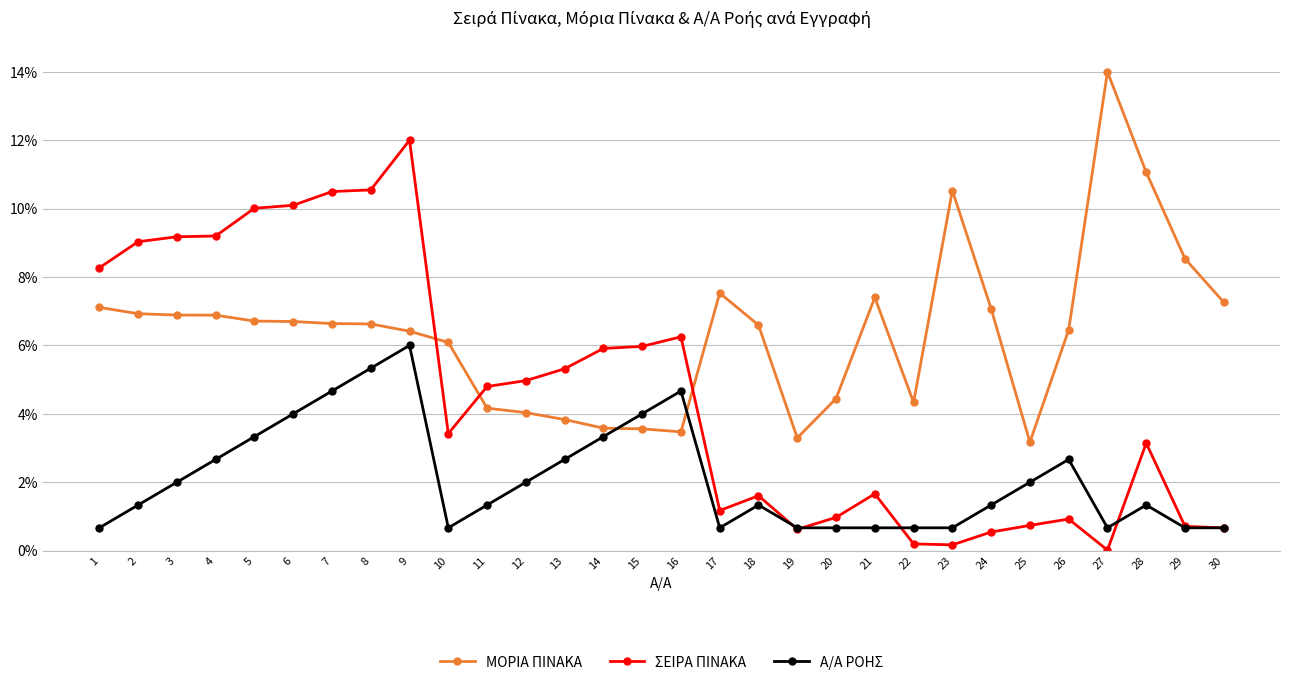

Does the chart have visible grid lines?

Yes